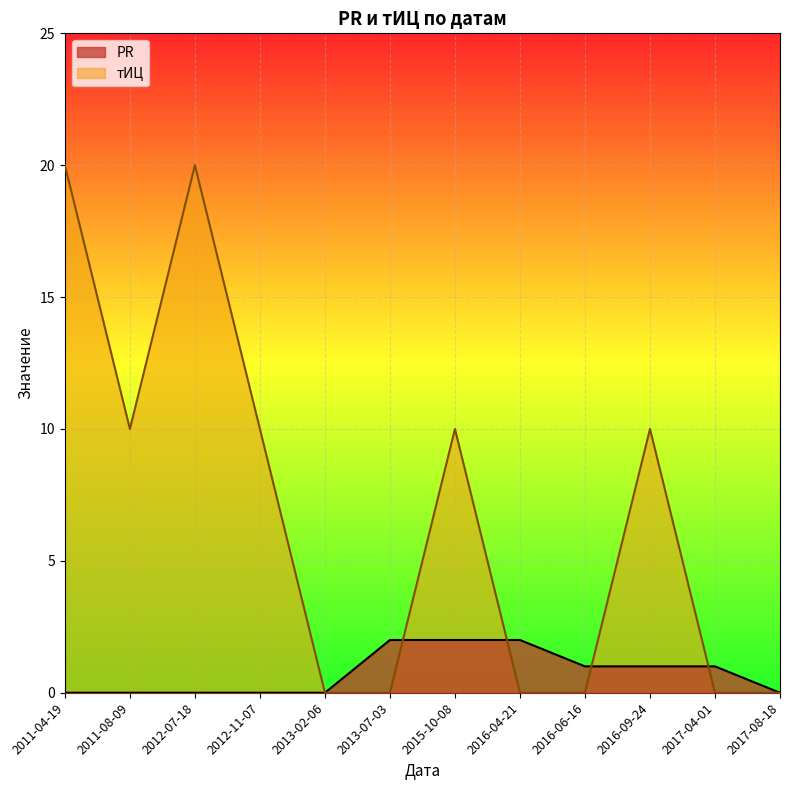

How many interior local valleys does the тИЦ series have?

1